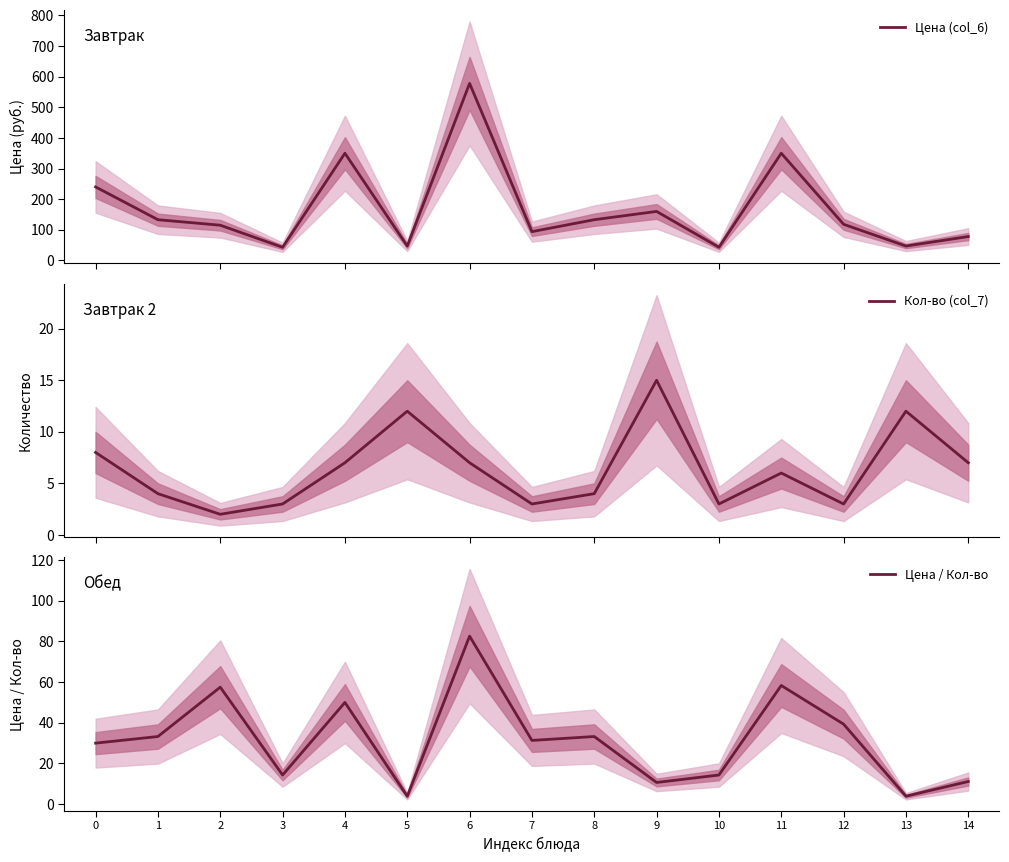

How many values in the Кол-во (col_7) series exceed 6?

7